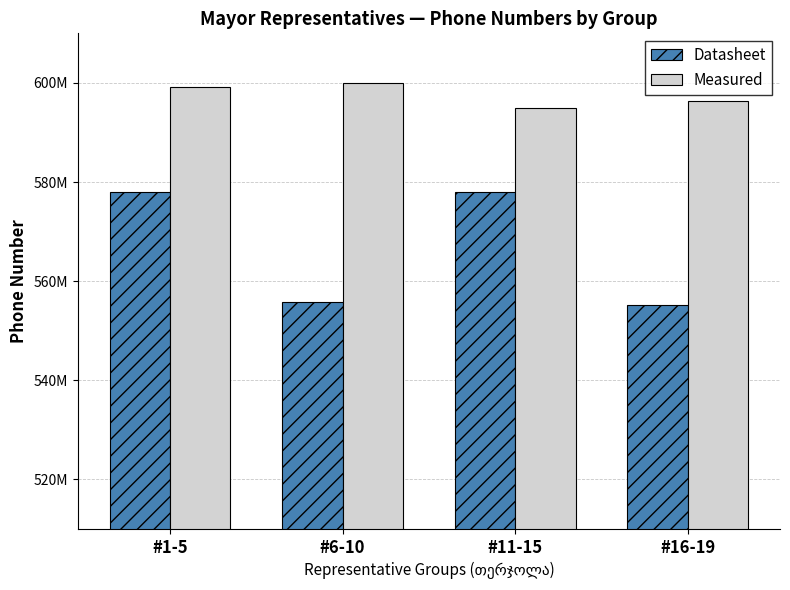

Which series has the widest spread of values?

Datasheet